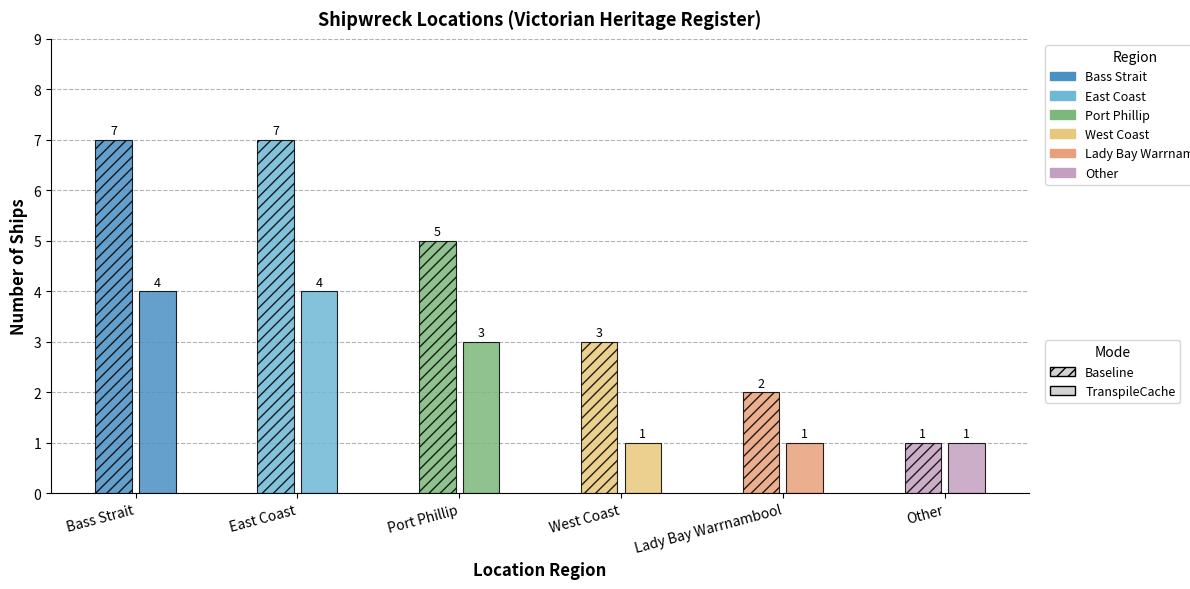

Reading right to left, transcribe all the data shown in this chart.

Baseline: 1	2	3	5	7	7
TranspileCache: 1	1	1	3	4	4